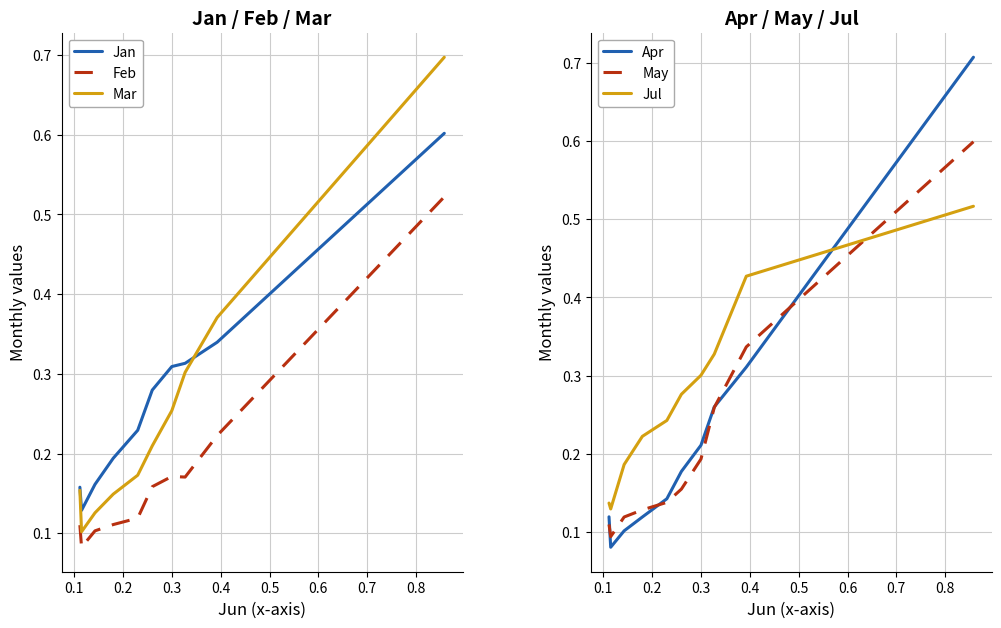

How many Feb values are between 0 and 1?

10